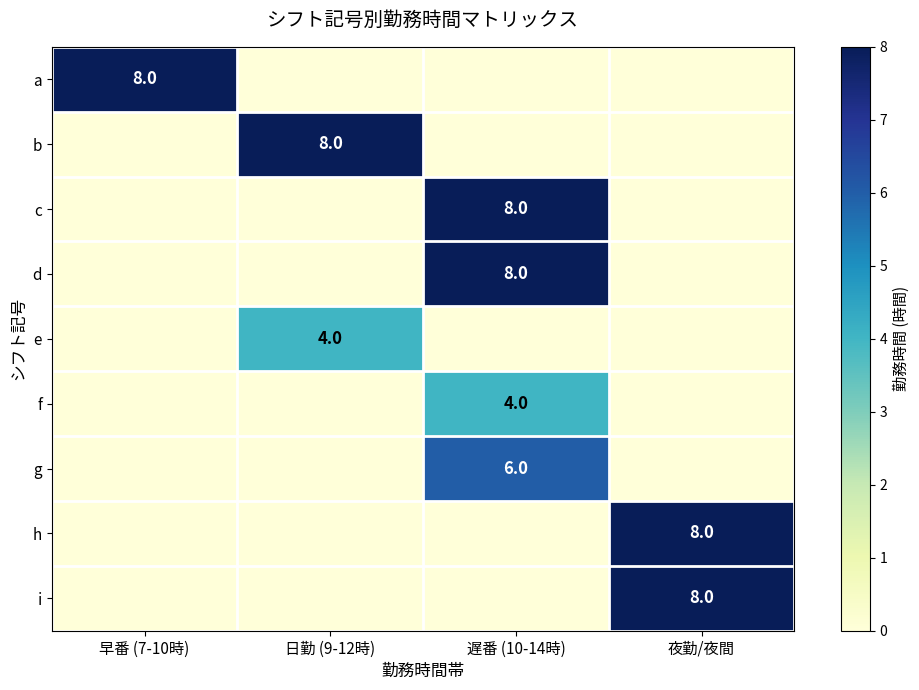

True or false: g has a value of 9 at 遅番 (10-14時).

False